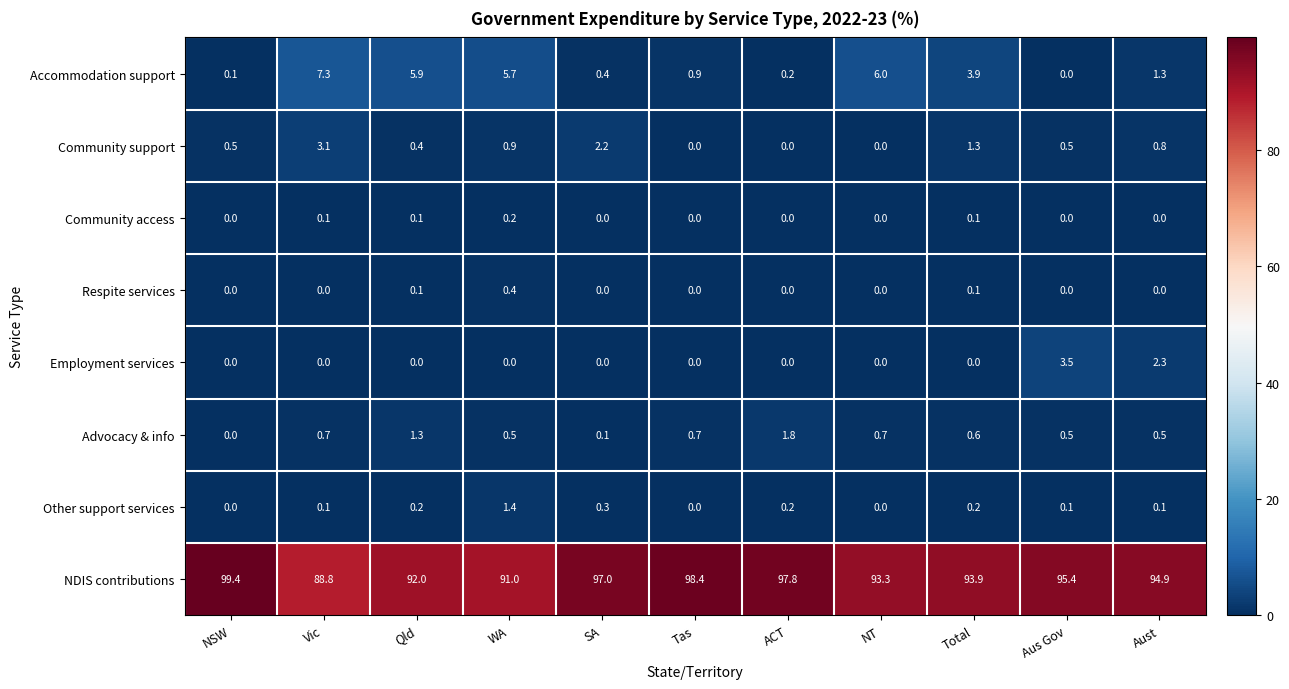

Count the number of data series in this chart.

8